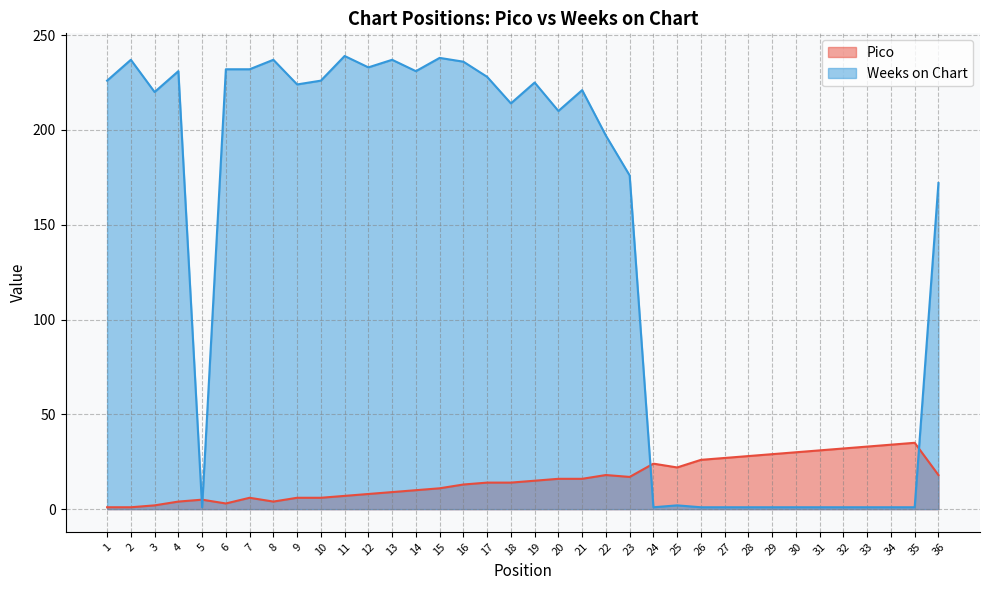

Reading left to right, transcribe all the data shown in this chart.

Pico: 1=1	2=1	3=2	4=4	5=5	6=3	7=6	8=4	9=6	10=6	11=7	12=8	13=9	14=10	15=11	16=13	17=14	18=14	19=15	20=16	21=16	22=18	23=17	24=24	25=22	26=26	27=27	28=28	29=29	30=30	31=31	32=32	33=33	34=34	35=35	36=18
Weeks on Chart: 1=226	2=237	3=220	4=231	5=1	6=232	7=232	8=237	9=224	10=226	11=239	12=233	13=237	14=231	15=238	16=236	17=228	18=214	19=225	20=210	21=221	22=197	23=176	24=1	25=2	26=1	27=1	28=1	29=1	30=1	31=1	32=1	33=1	34=1	35=1	36=172